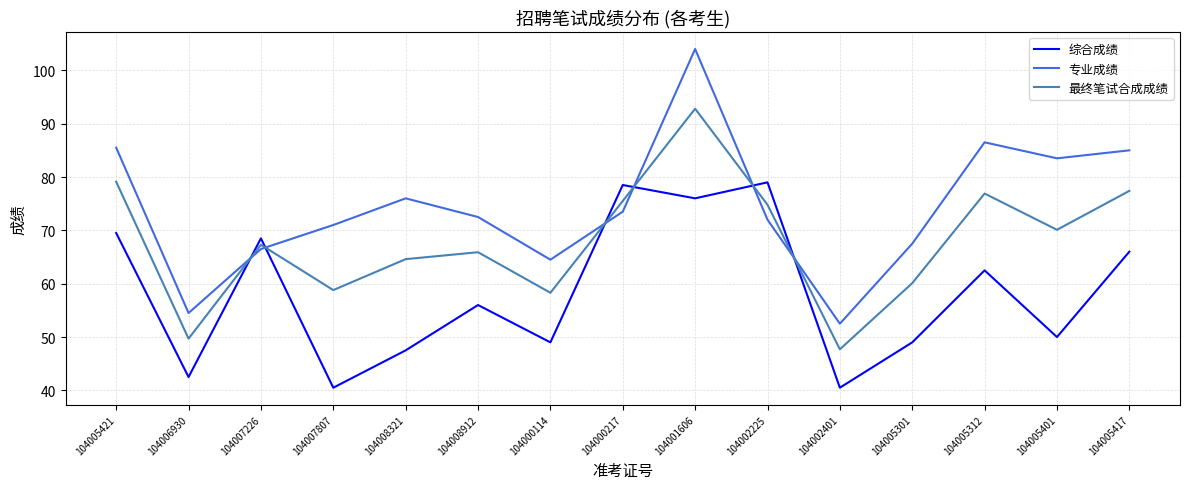

Reading left to right, what are all the values shown in this chart?

综合成绩: 69.5	42.5	68.5	40.5	47.5	56.0	49.0	78.5	76.0	79.0	40.5	49.0	62.5	50.0	66.0
专业成绩: 85.5	54.5	66.5	71.0	76.0	72.5	64.5	73.5	104.0	72.0	52.5	67.5	86.5	83.5	85.0
最终笔试合成成绩: 79.1	49.7	67.3	58.8	64.6	65.9	58.3	75.5	92.8	74.8	47.7	60.1	76.9	70.1	77.4